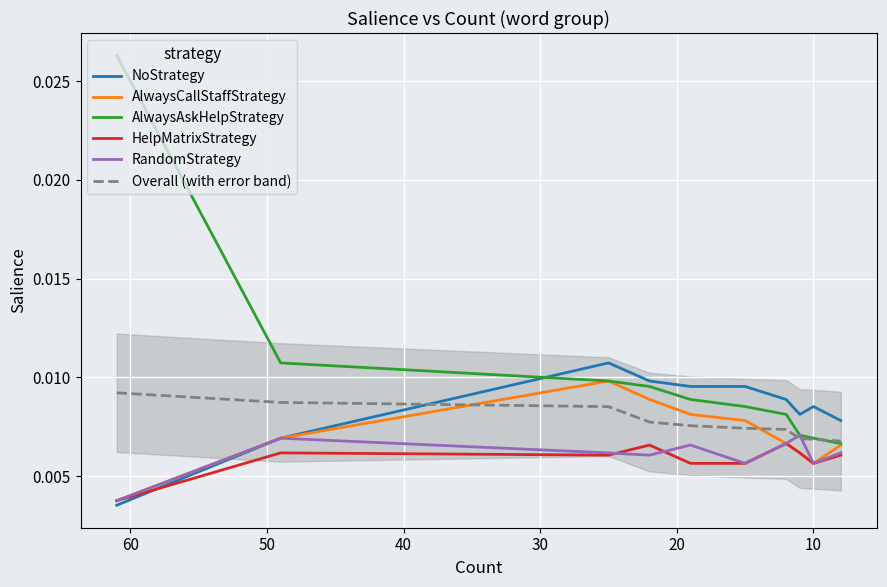

The value of AlwaysCallStaffStrategy at 50 is 0.0. True or false?

True